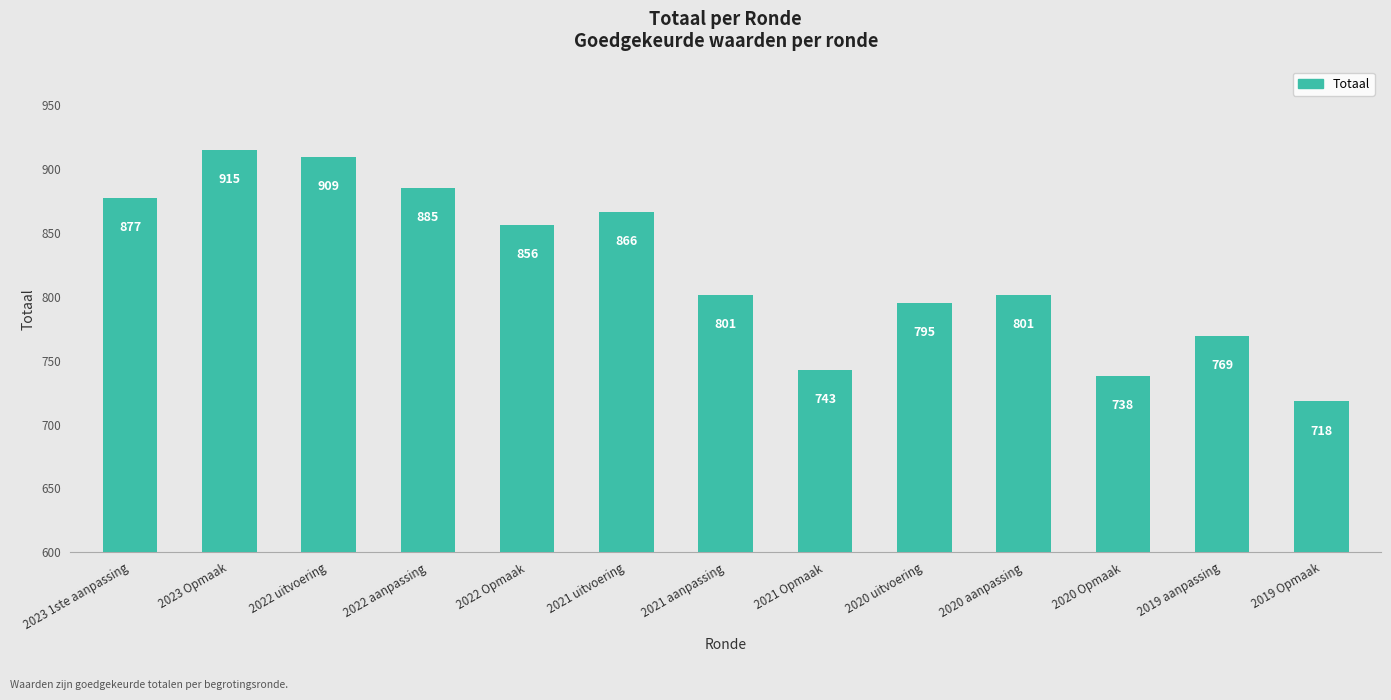

Which category has the highest value across all series?

2023 Opmaak